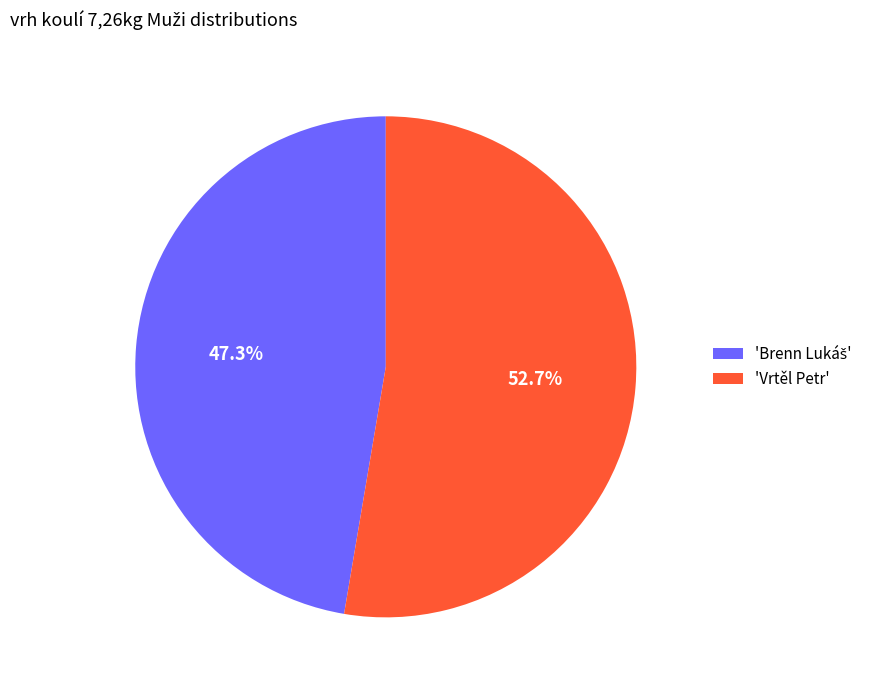

What is the largest slice in the pie chart?

'Vrtěl Petr'